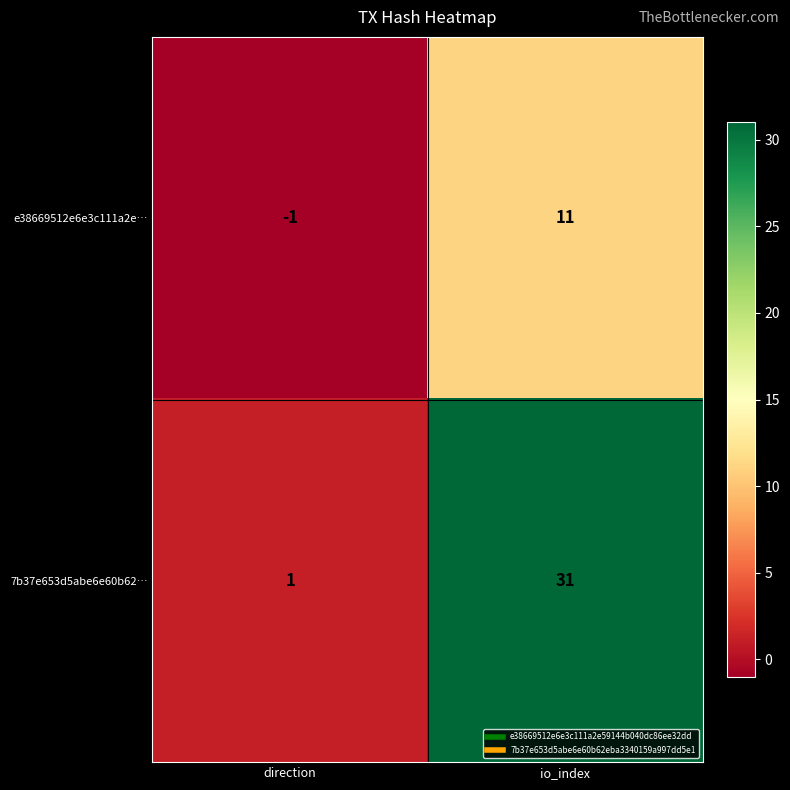

True or false: e38669512e6e3c111a2e… has a value of -1 at direction.

True